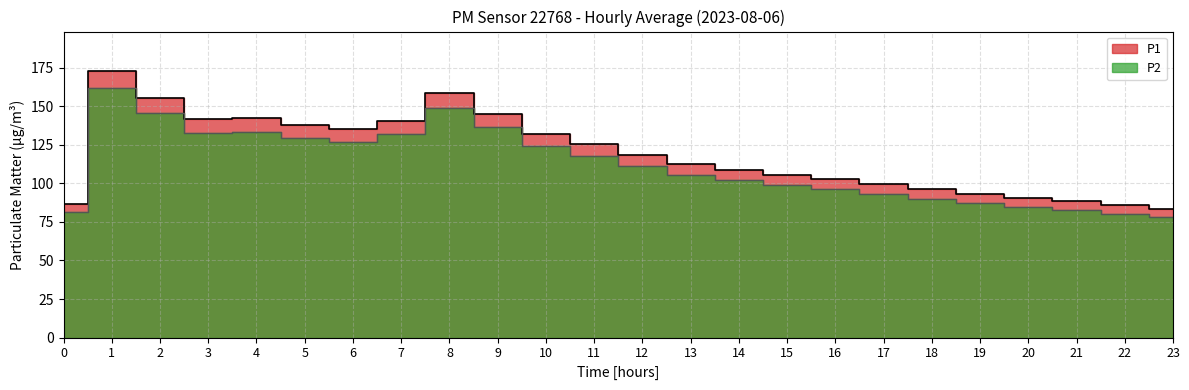

How many lines are shown in the chart?

2